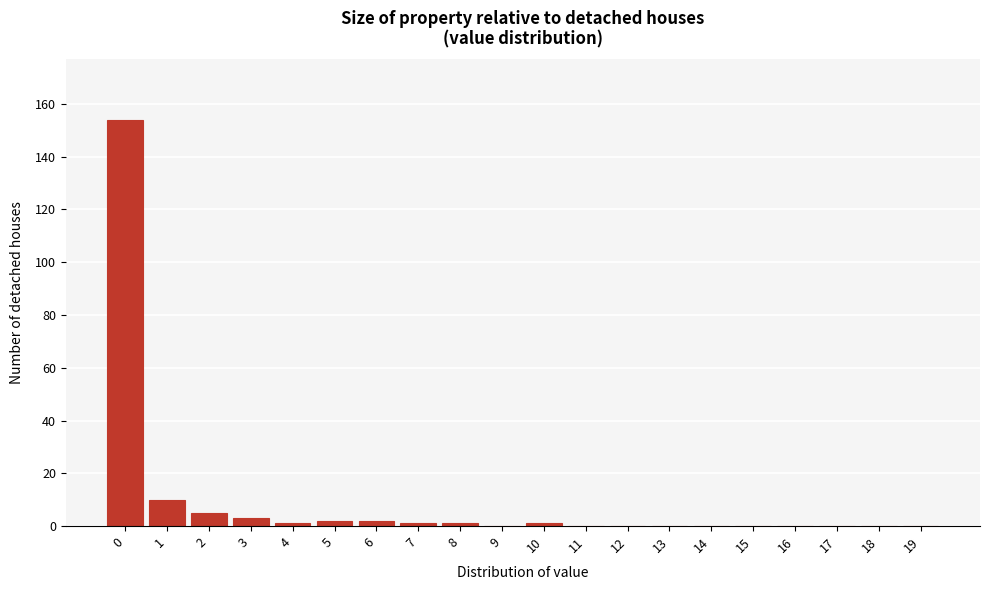

Reading left to right, extract all data points from this chart.

0=154	1=10	2=5	3=3	4=1	5=2	6=2	7=1	8=1	9=0	10=1	11=0	12=0	13=0	14=0	15=0	16=0	17=0	18=0	19=0